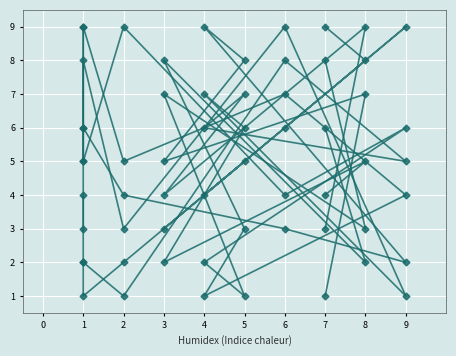

Where is the first local minimum for col_6?

8